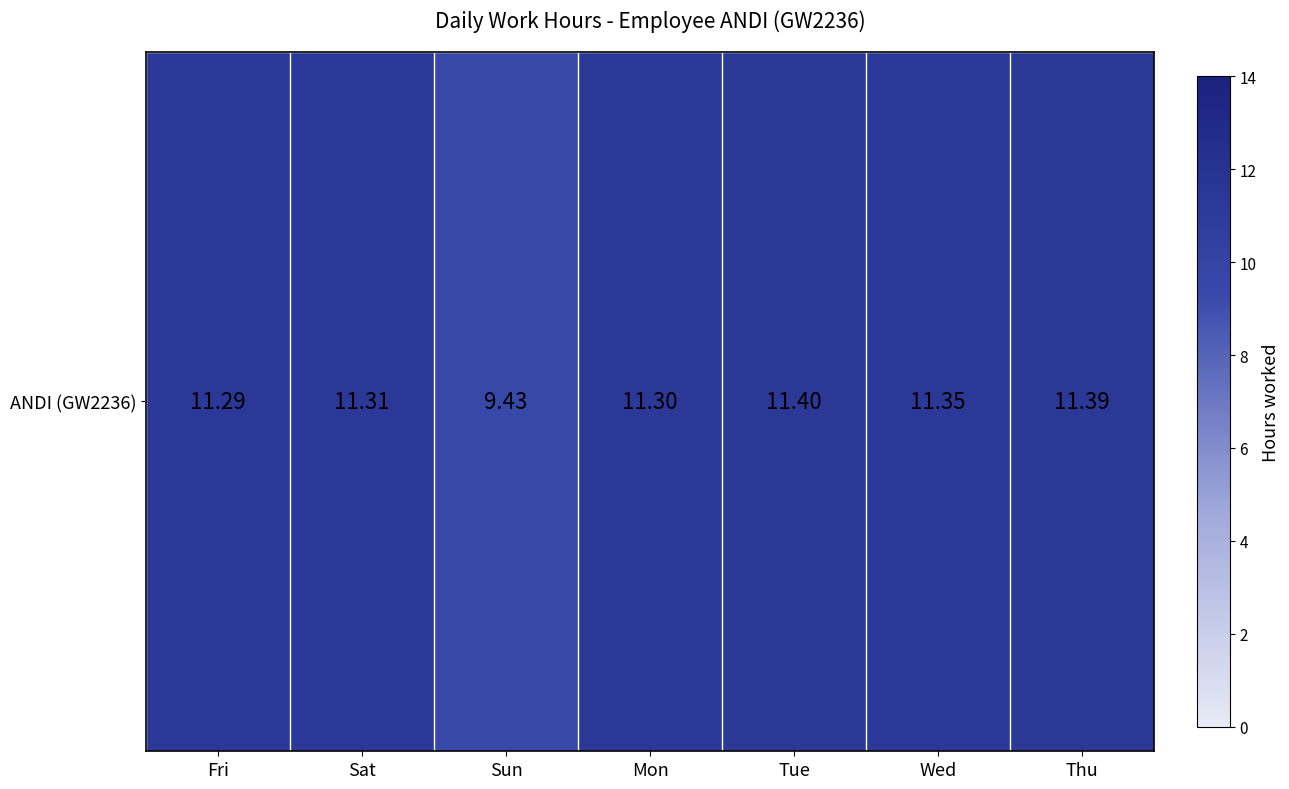

What is the difference between the maximum and minimum values?

2.0